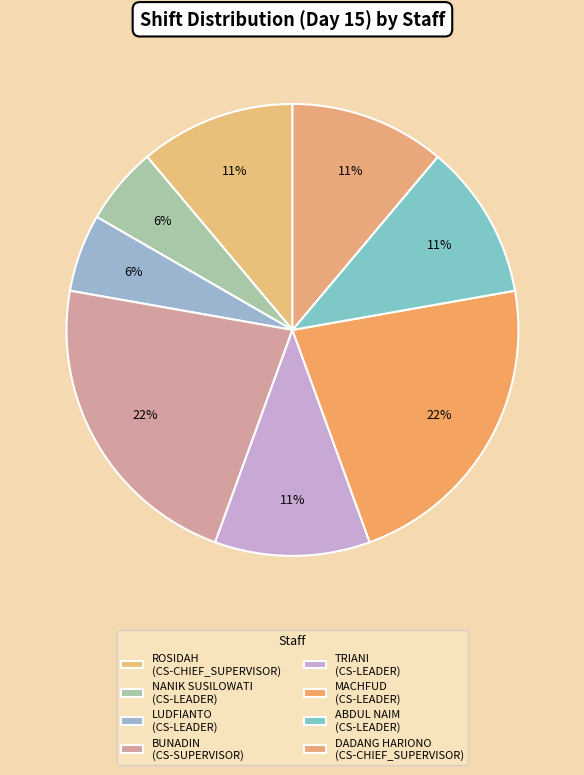

How many segments does this pie chart have?

8